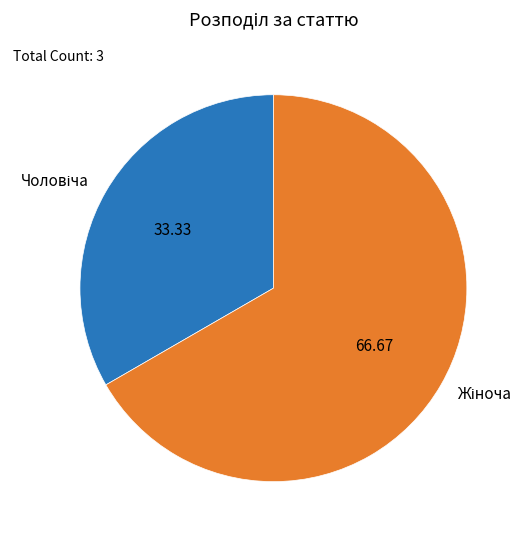

Does any single category account for the majority?

Yes